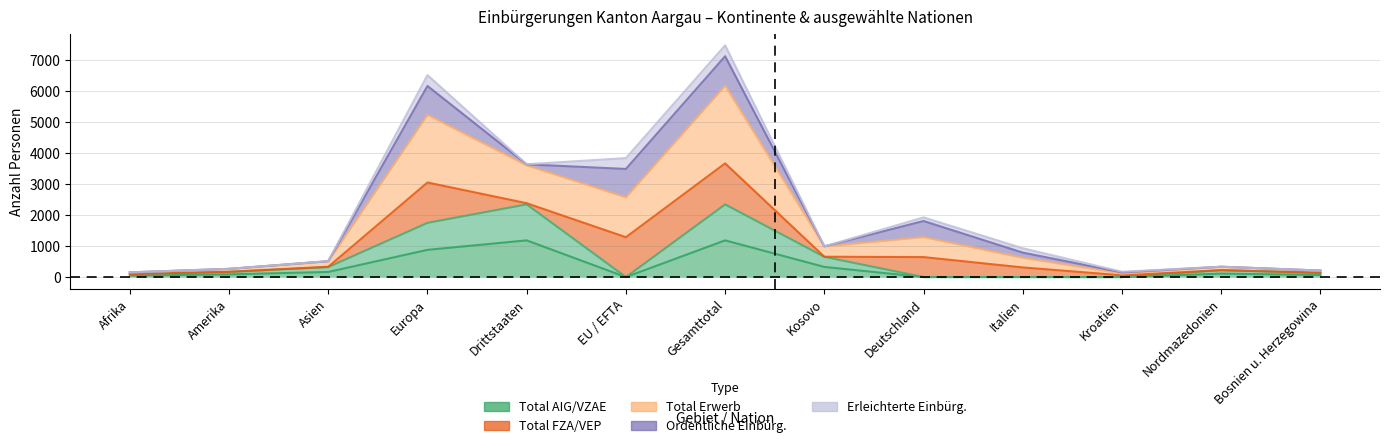

Where is the first local maximum for Einbürgerungen AIG?

Drittstaaten